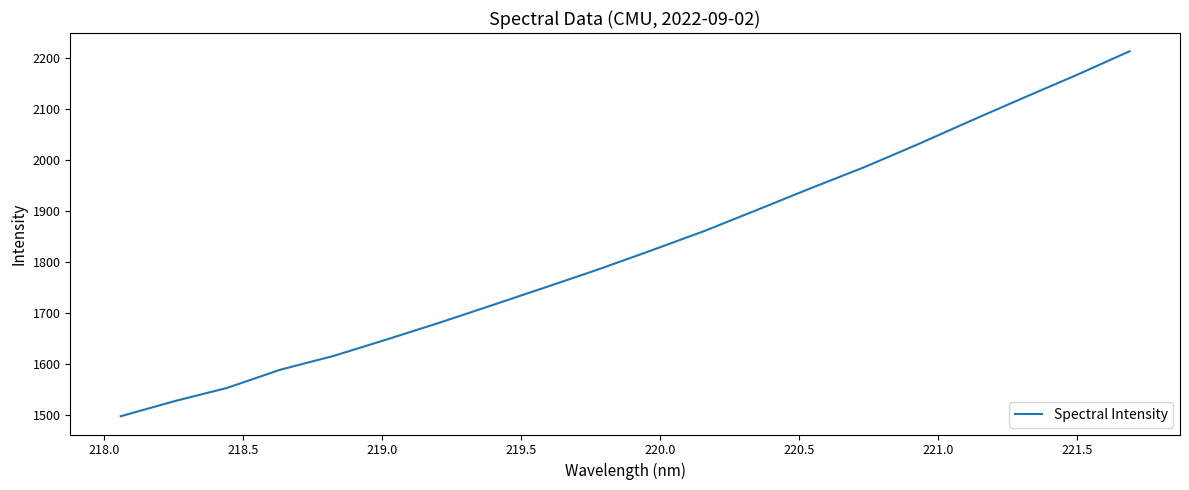

What is the maximum value shown in the chart?

2213.2